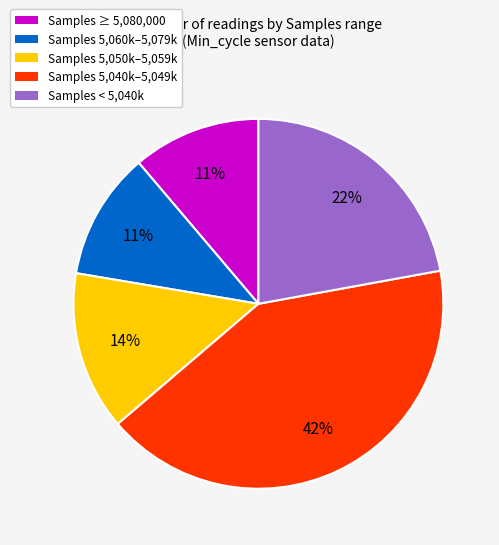

Which slice is the largest?

Samples 5,040k–5,049k